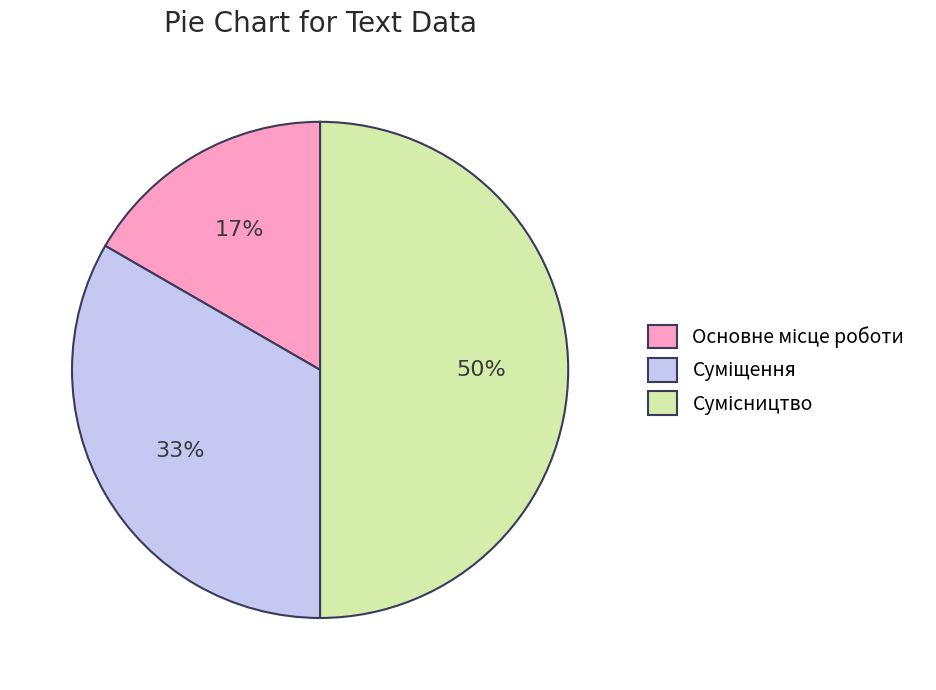

Count the number of slices in the pie.

3